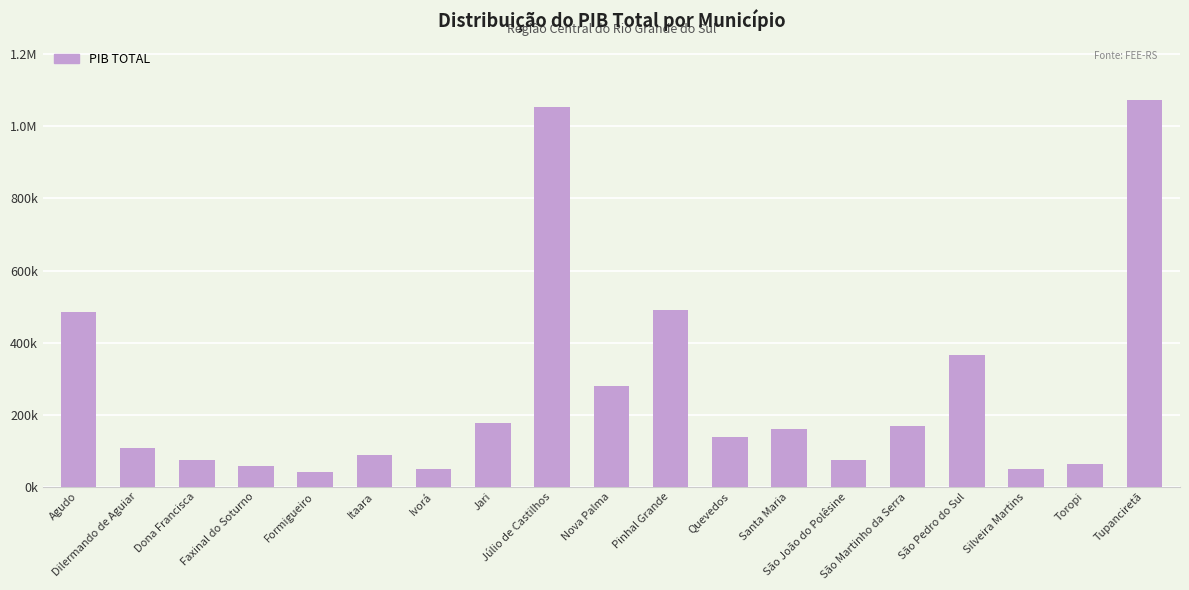

Are the bars horizontal?

No